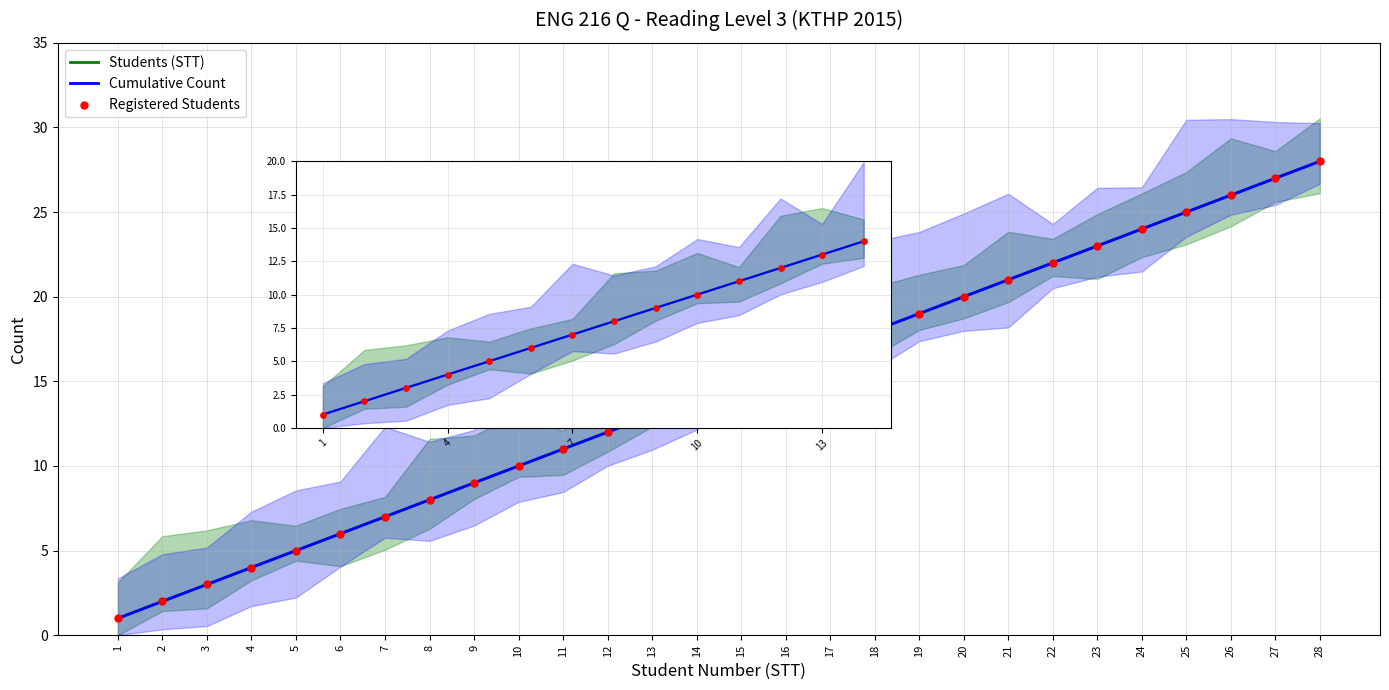

What are all the series names shown in the legend?

Students (STT), Cumulative Count, Registered Students